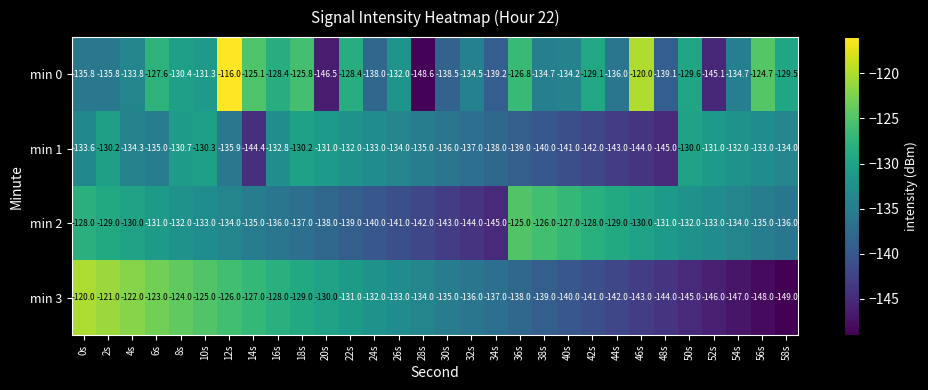

Which series has the widest spread of values?

min 0